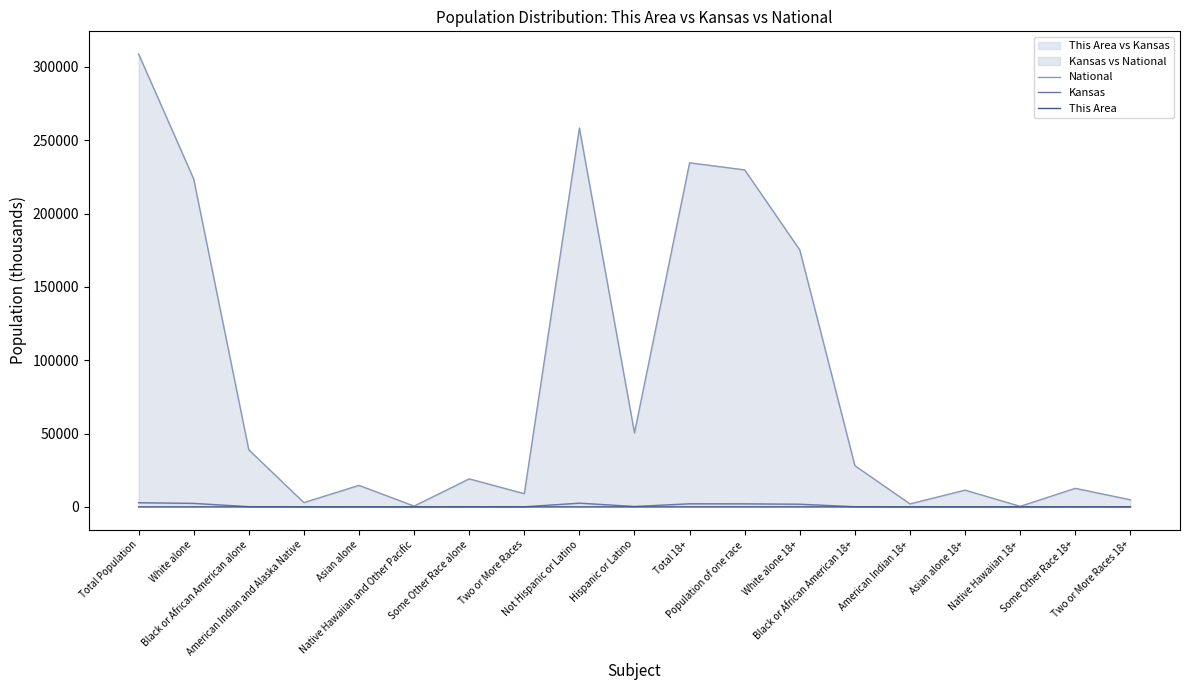

What is the difference between the Kansas values at Black or African American alone and Asian alone?

100.1